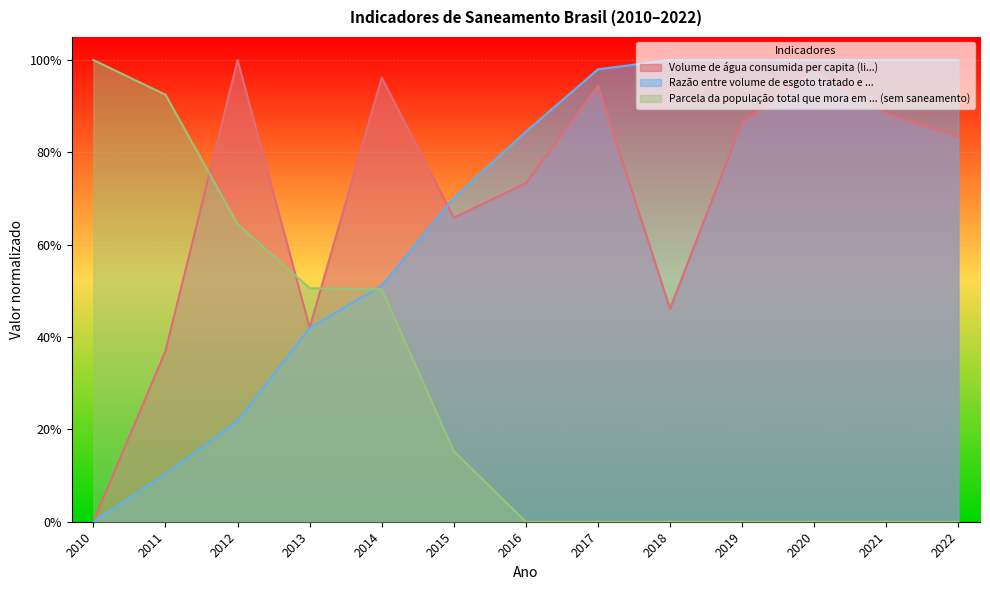

The value of Razão entre volume de esgoto tratado e ... at 2020 is 1.5. True or false?

False